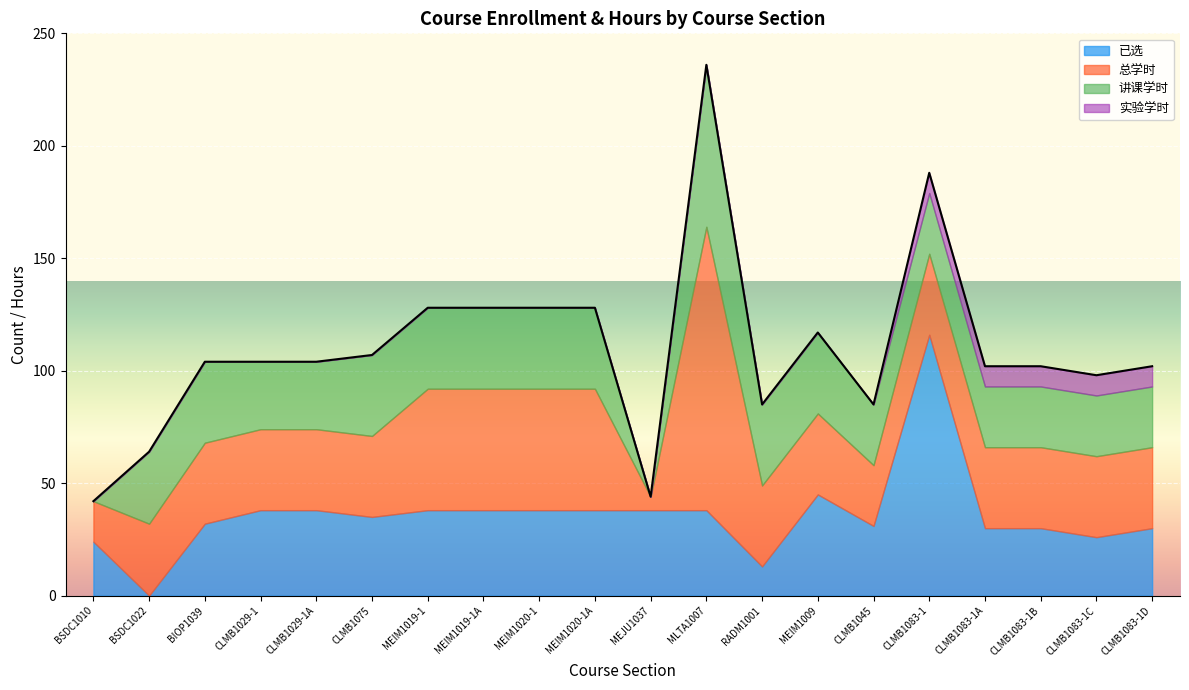

What is the label of the 15th point from the left?

CLMB1045